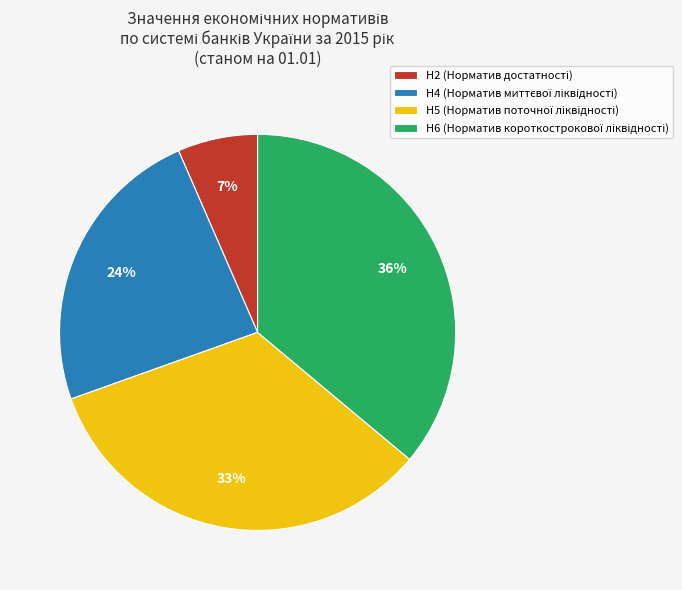

Is there a majority slice in this chart?

No